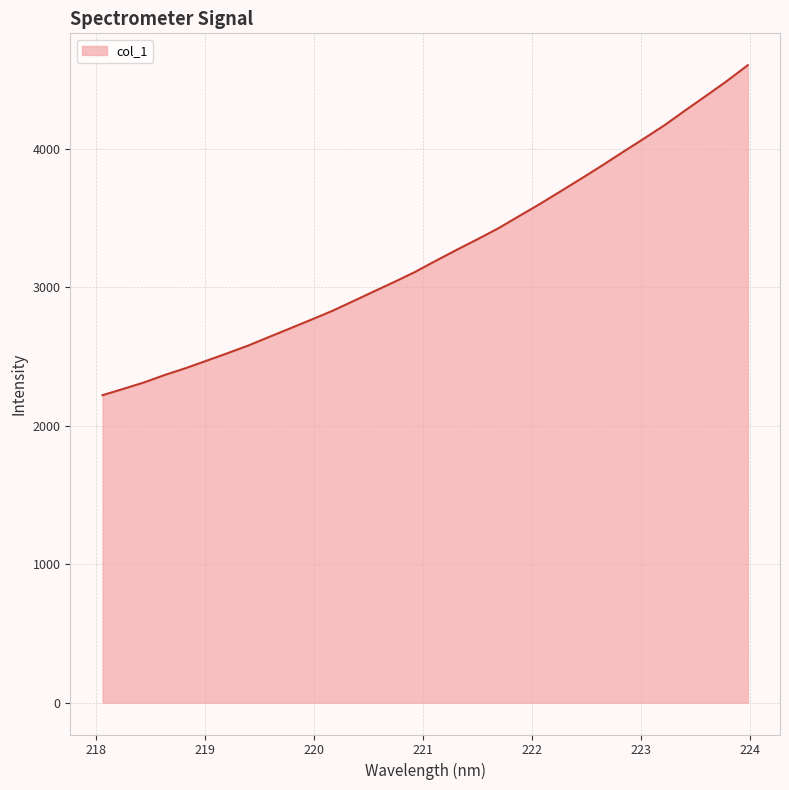

What is the maximum value shown in the chart?

4606.2